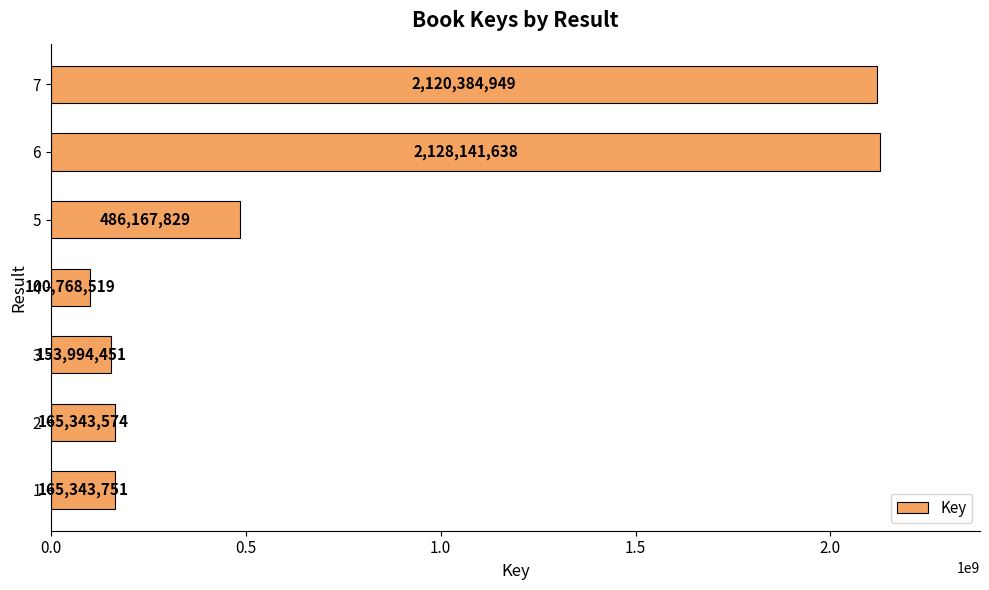

Is it true that the value at 2 is 165343574?

True